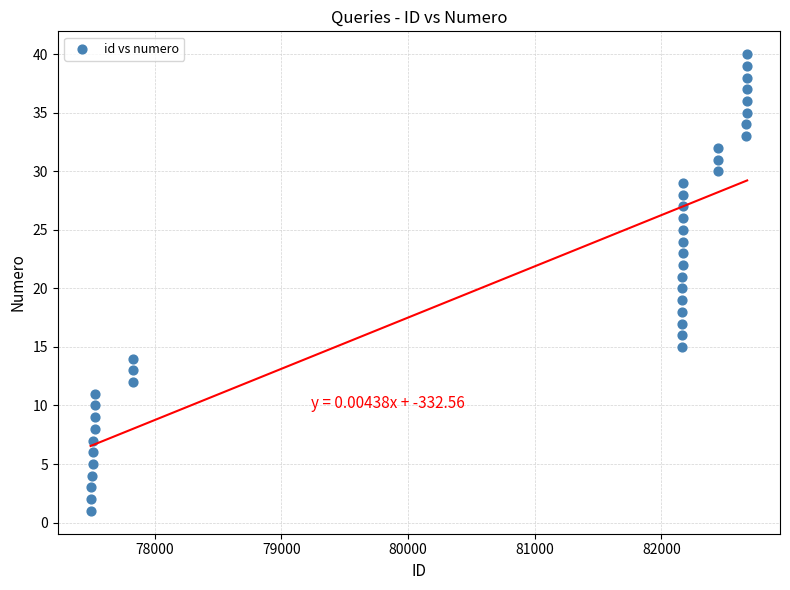

What is the range of X values (max minus min)?

5182